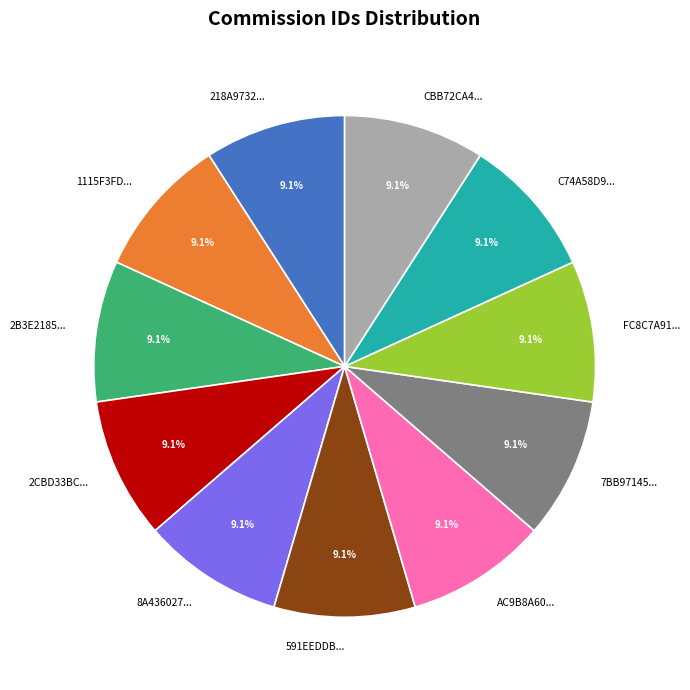

Does 8A436027... represent more than half of the total?

No